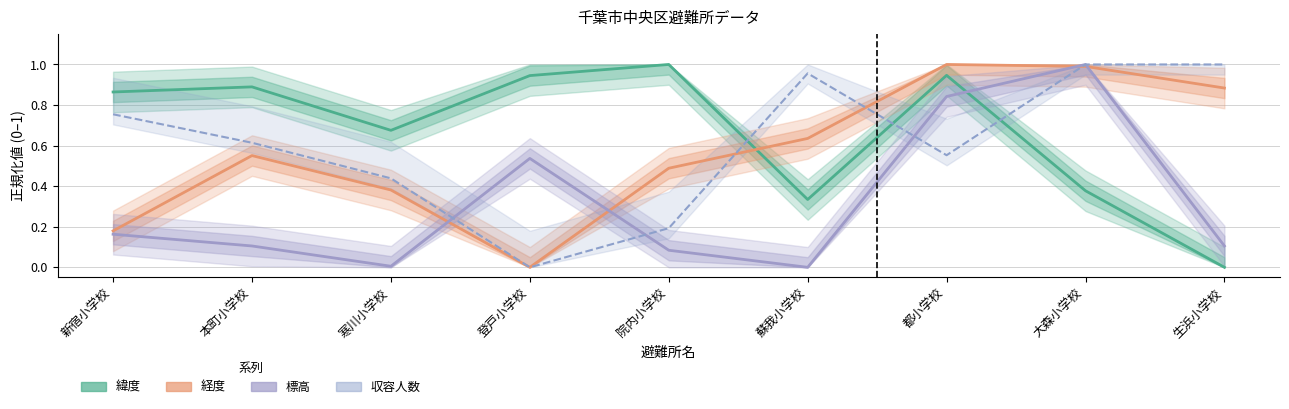

What position from the right is 生浜小学校?

1